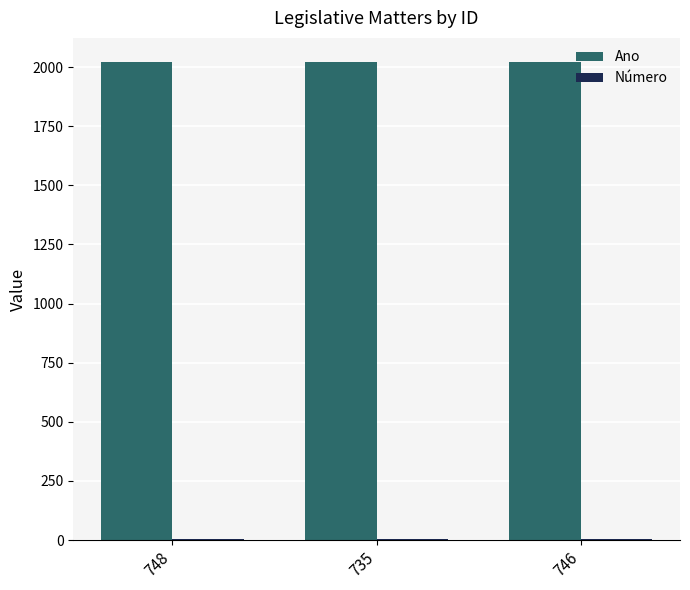

Which series has the largest total across all categories?

Ano